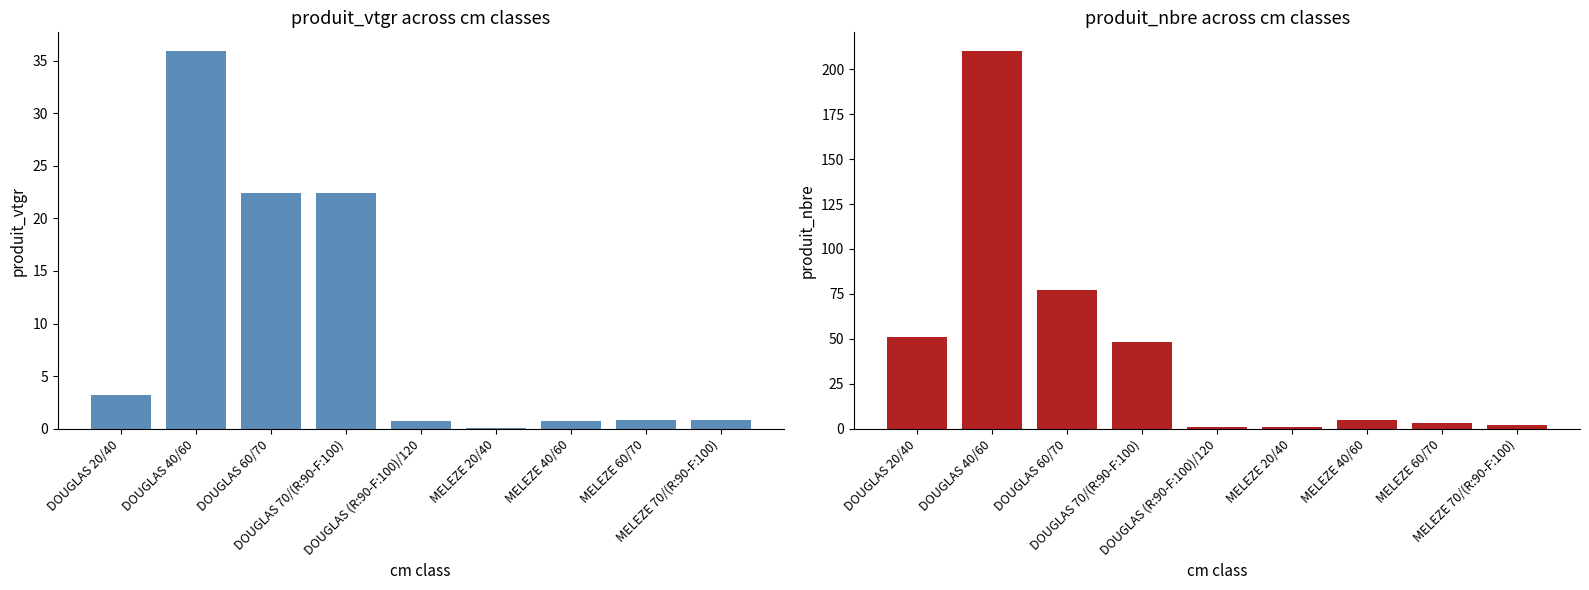

Where is produit_nbre nearest to the value 105?

DOUGLAS 60/70